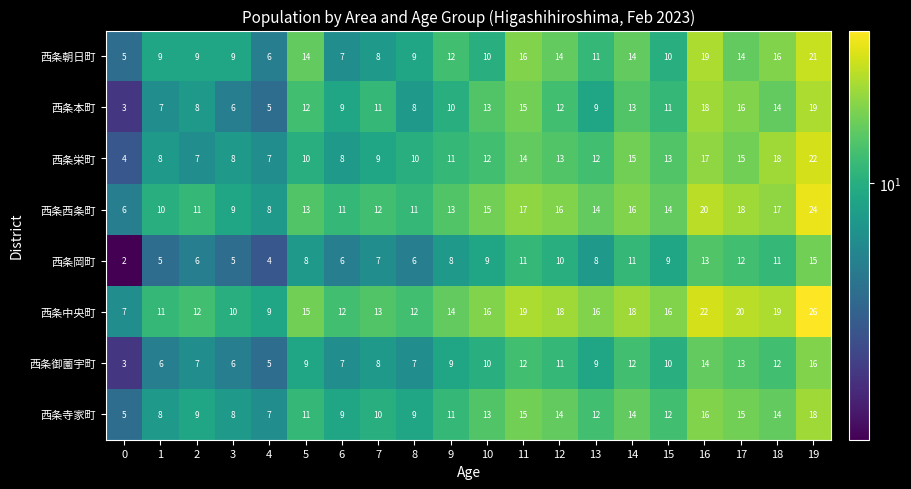

Which category has the highest value in the 西条岡町 series?

19